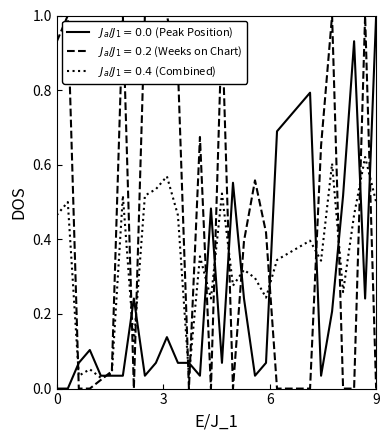

Does the chart have visible grid lines?

No